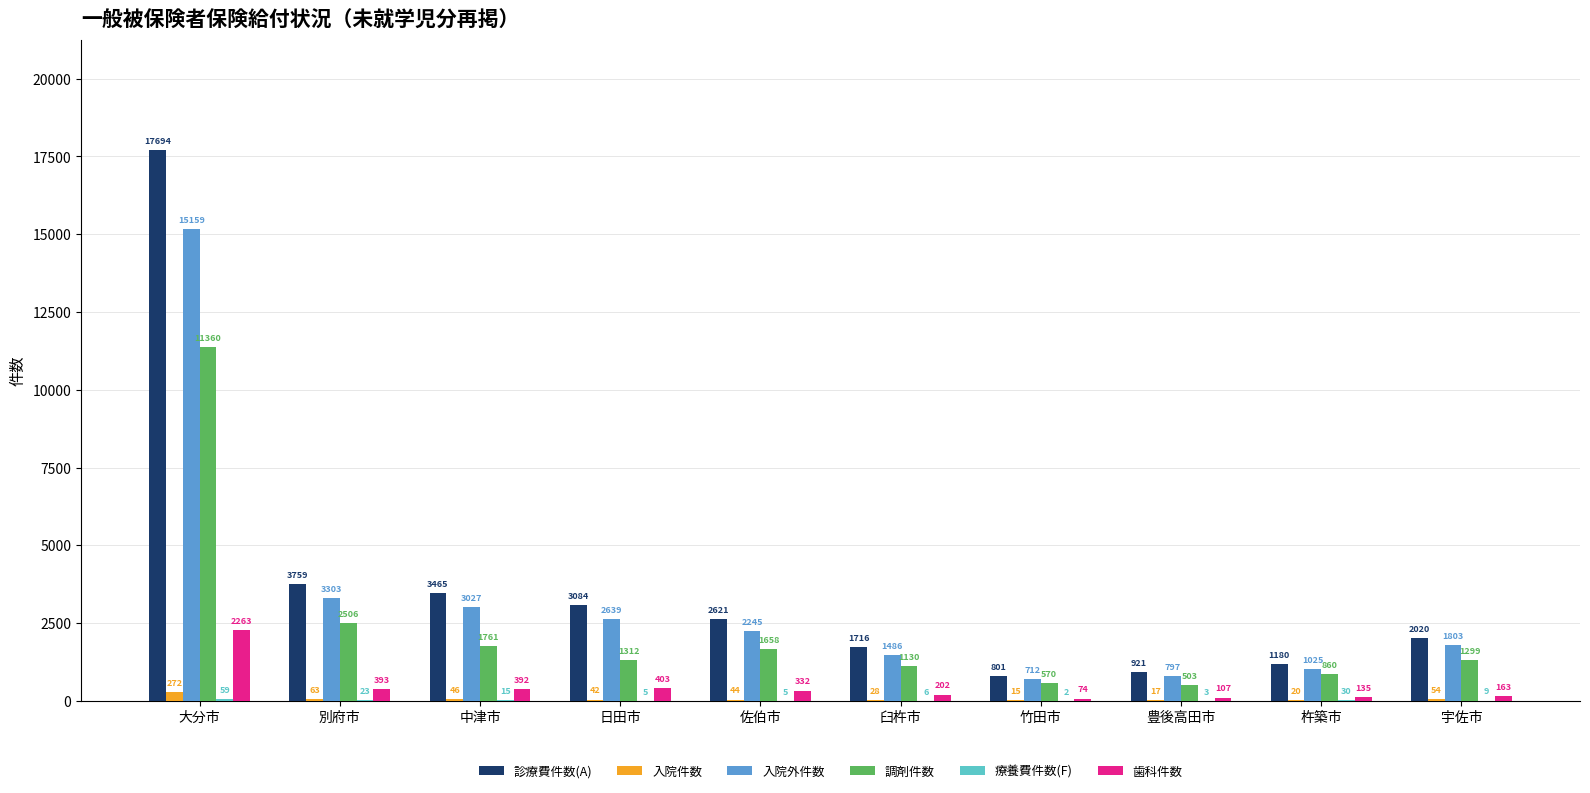

Which series has the largest total across all categories?

診療費件数(A)